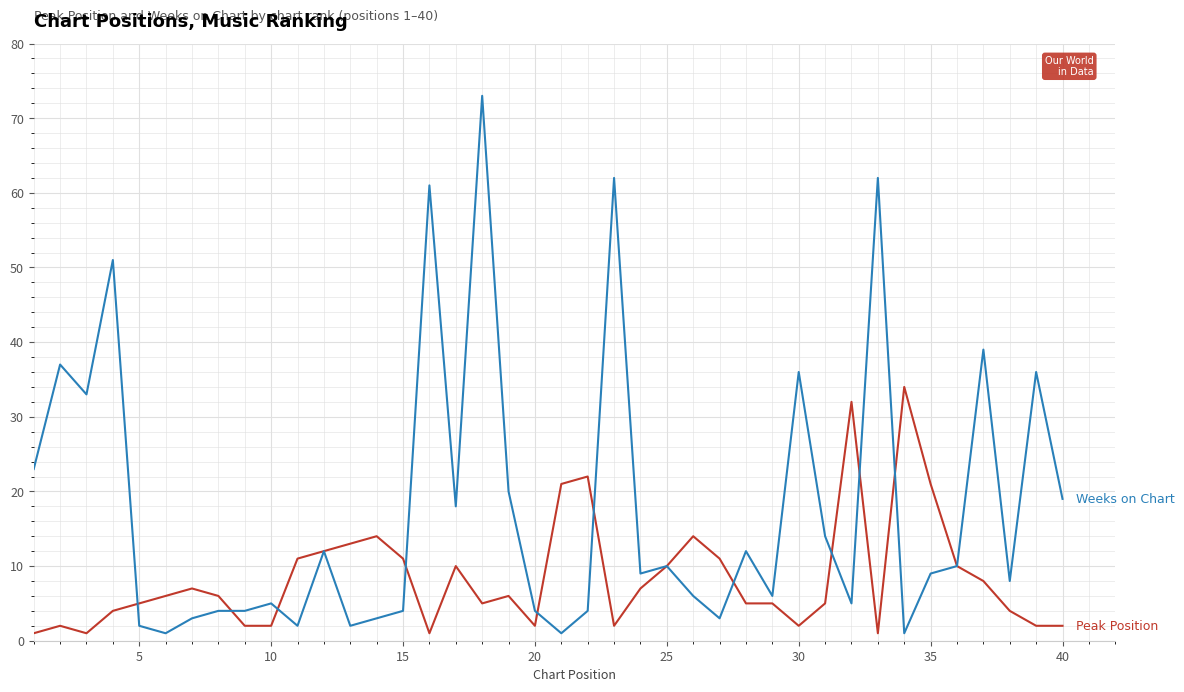

What is the greatest value displayed?

73